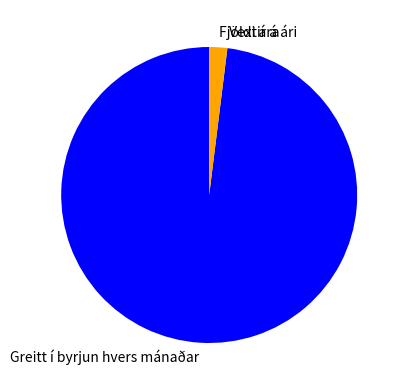

Which category accounts for the majority?

Greitt í byrjun hvers mánaðar